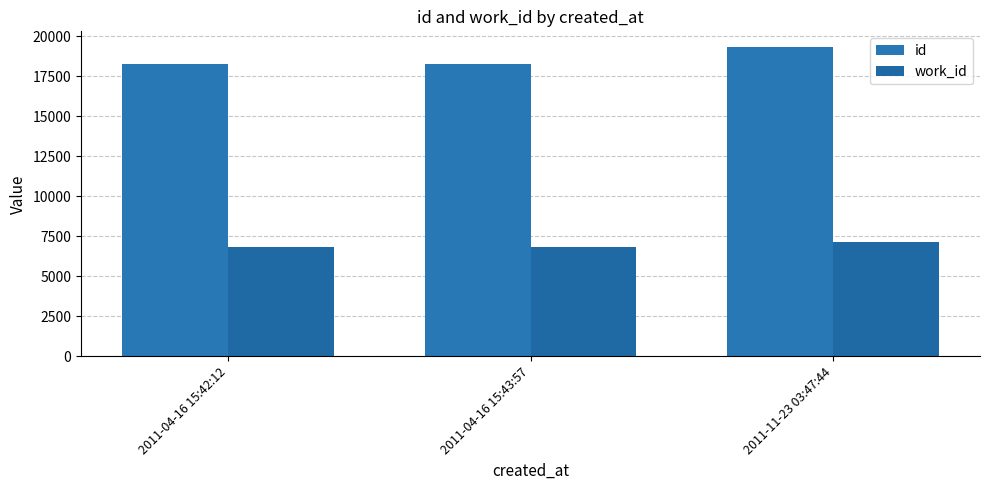

Reading left to right, what are all the values shown in this chart?

id: 18293	18294	19337
work_id: 6824	6824	7128